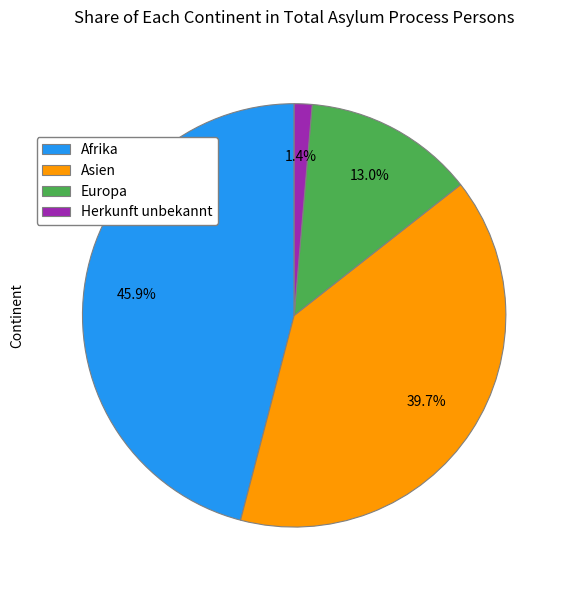

Count the number of slices in the pie.

4